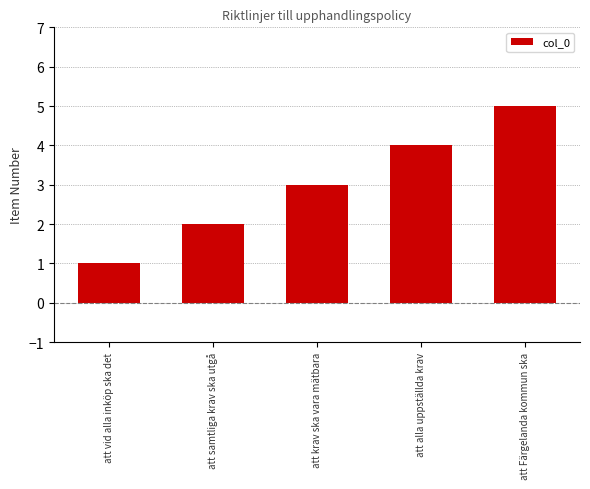

Read the value at att samtliga krav ska utgå.

2